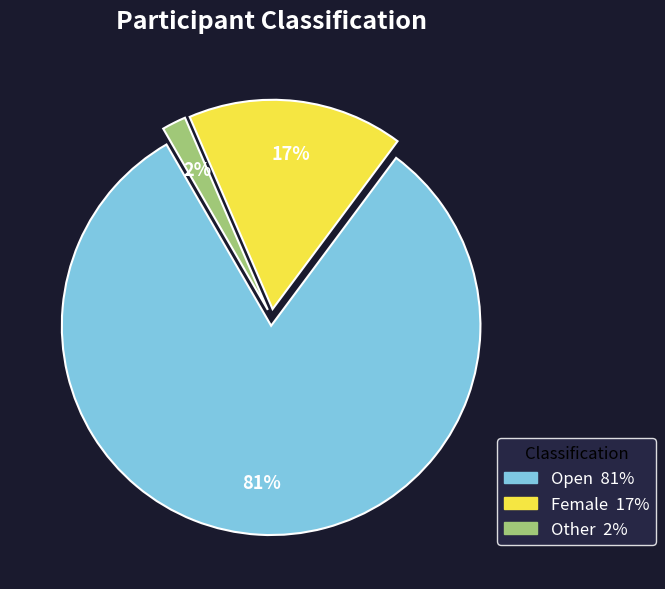

Count the number of slices in the pie.

3